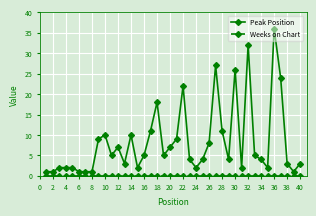

Which series has the widest spread of values?

Peak Position